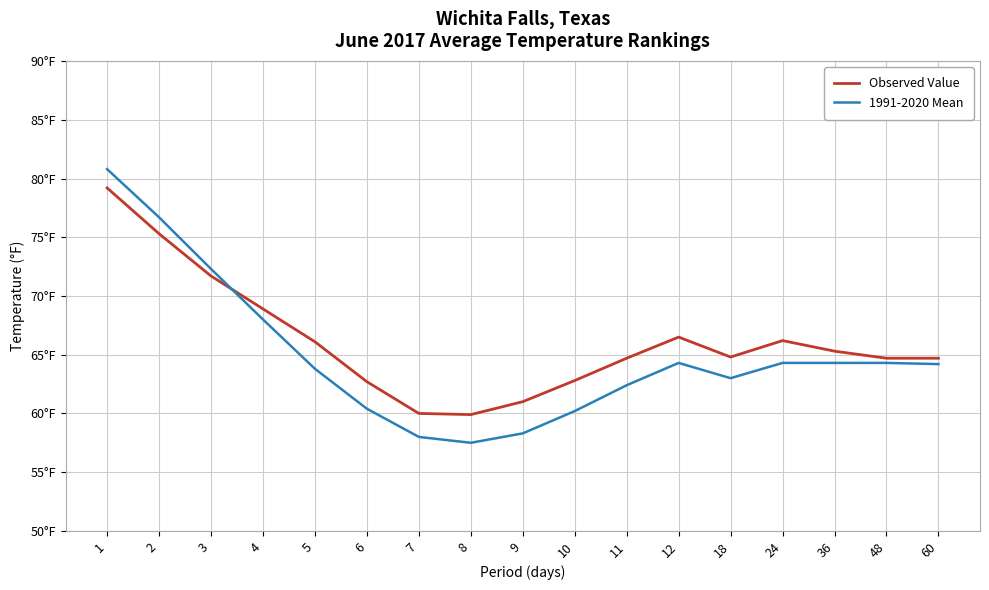

What are all the series names shown in the legend?

Observed Value, 1991-2020 Mean